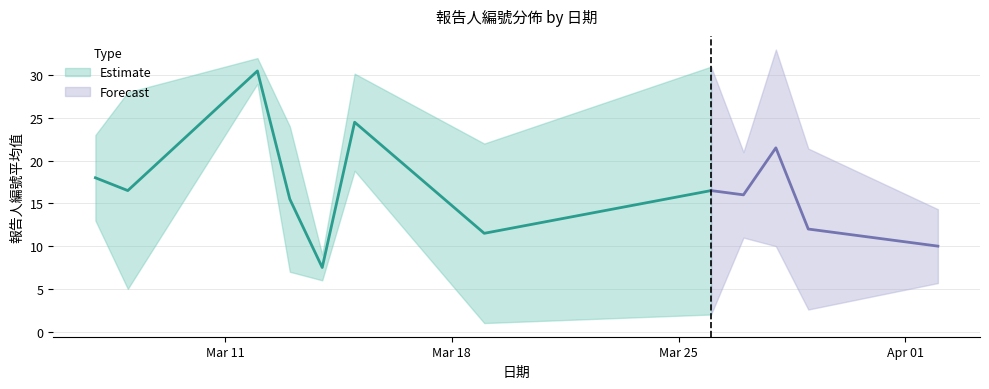

Which has a higher value, 2019-03-15 or 2019-03-26?

2019-03-15